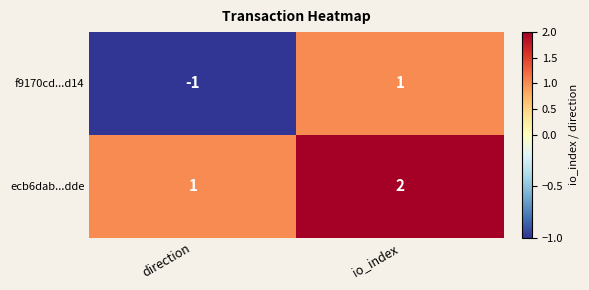

What is the sum of the ecb6dab...dde values at direction and io_index?

3